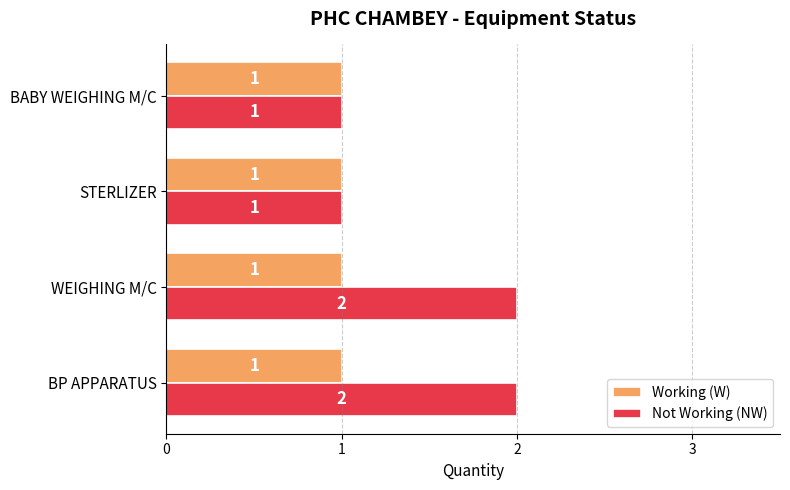

Which series has the widest spread of values?

Not Working (NW)